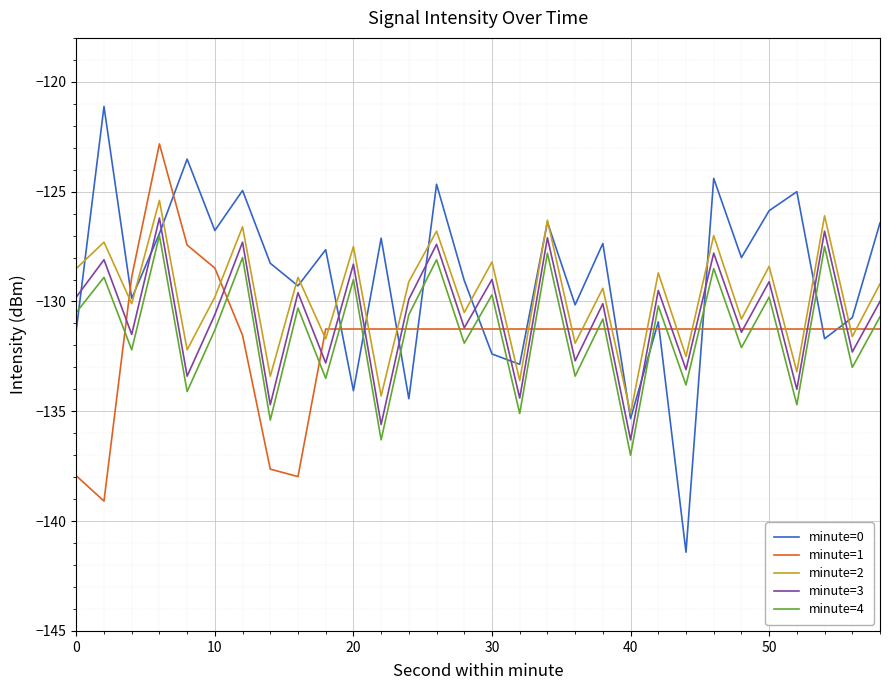

True or false: minute=3 and minute=4 intersect in this chart.

False